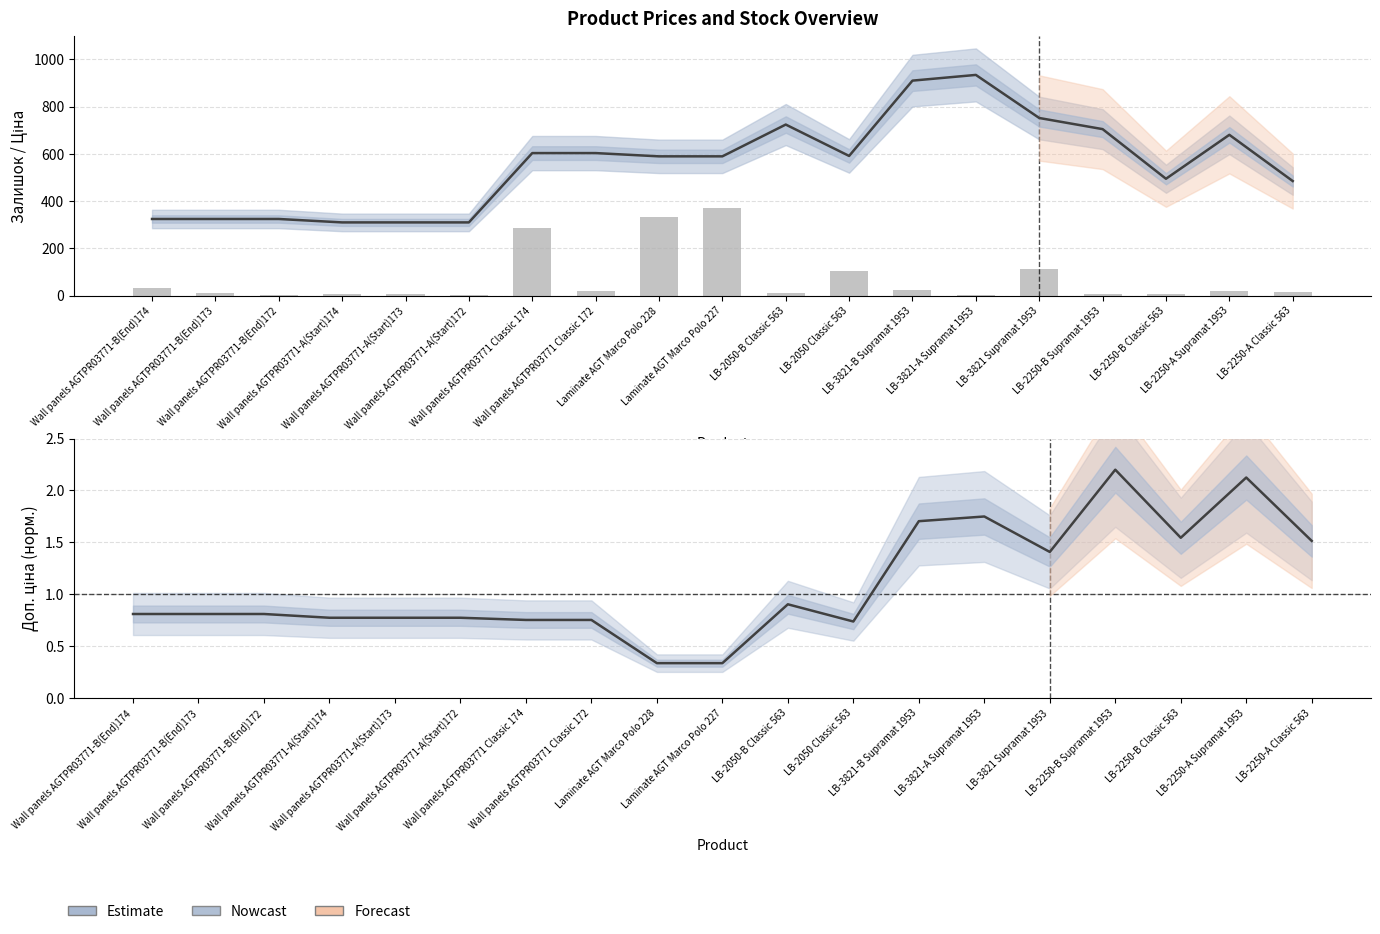

What is the sum of all Залишок values?

1392.0